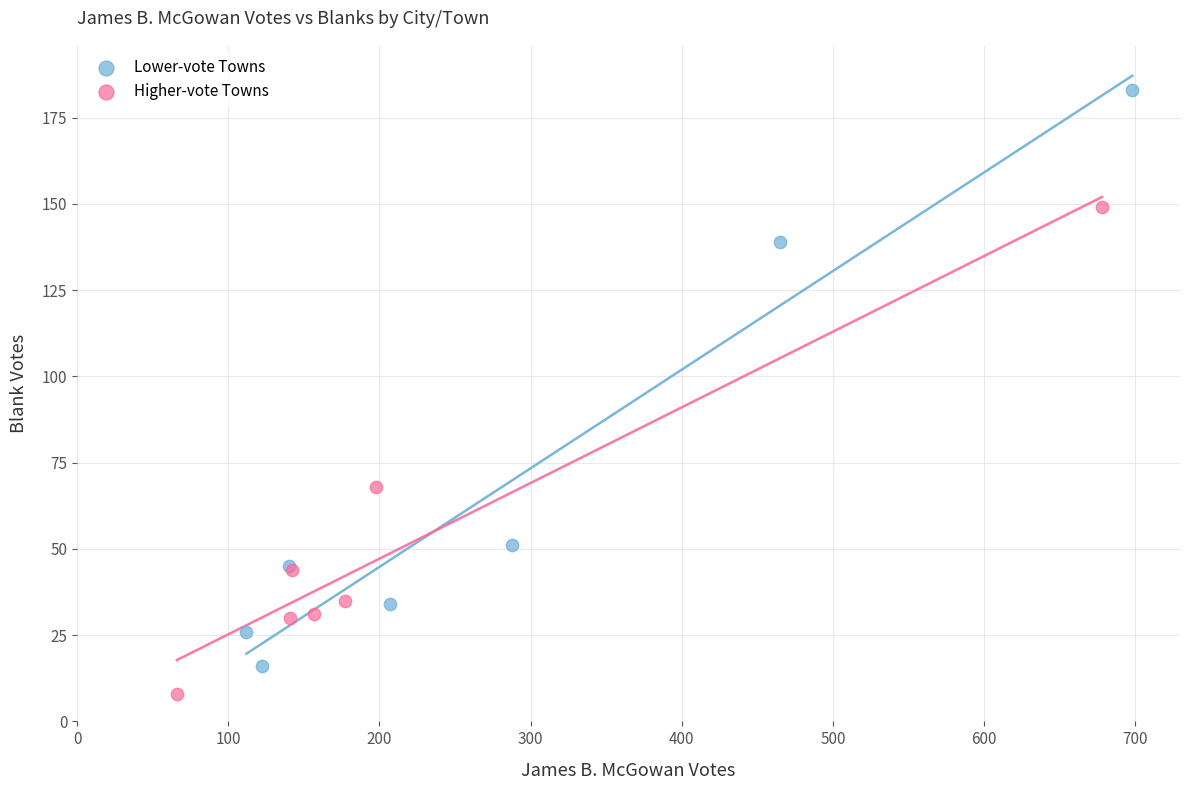

Which series has the largest Y range (max minus min)?

Lower-vote Towns